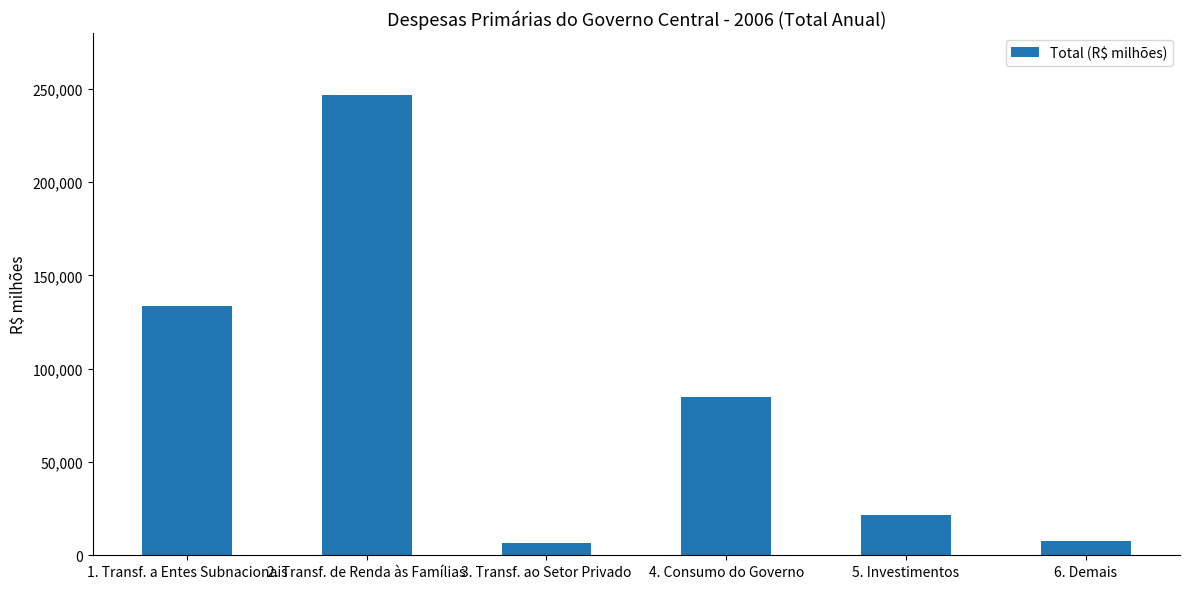

What is the greatest value displayed?

246976.7